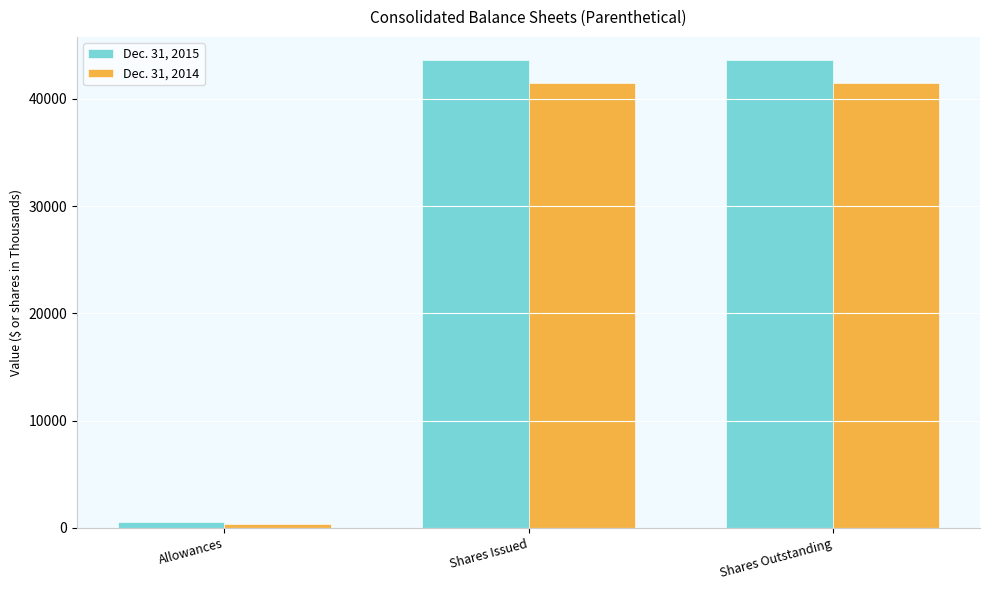

What value does the Dec. 31, 2014 series have at Shares Outstanding?

41481